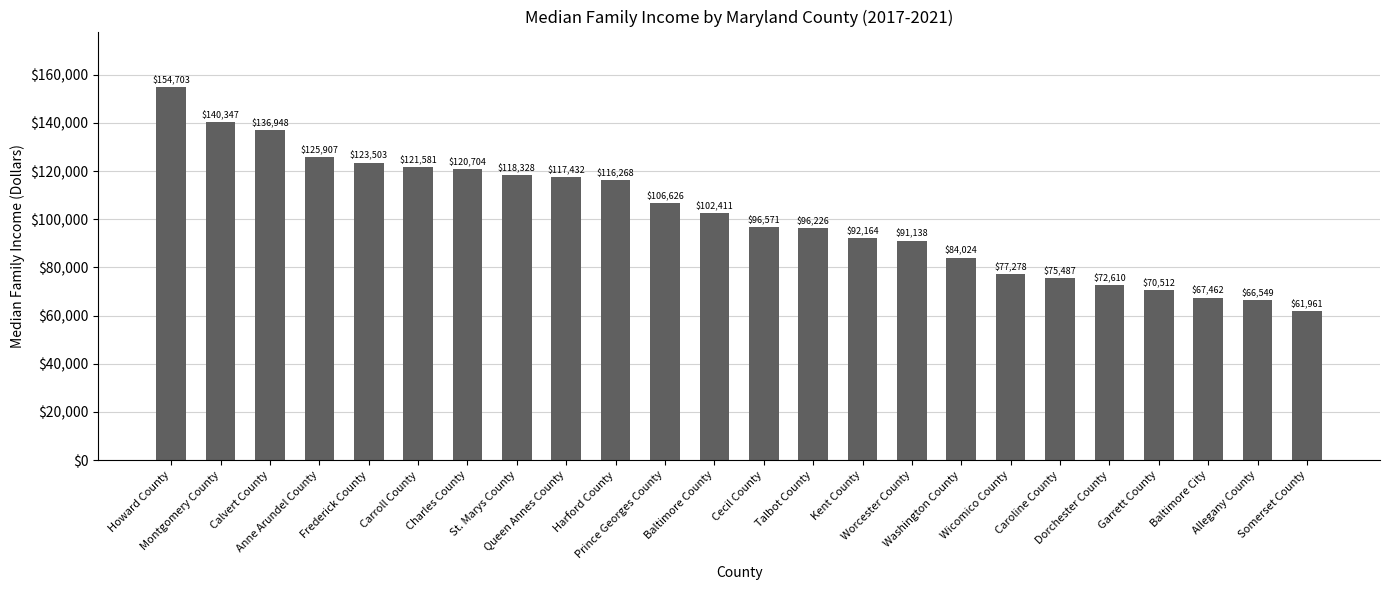

What is the difference between the values at Prince Georges County and Anne Arundel County?

19281